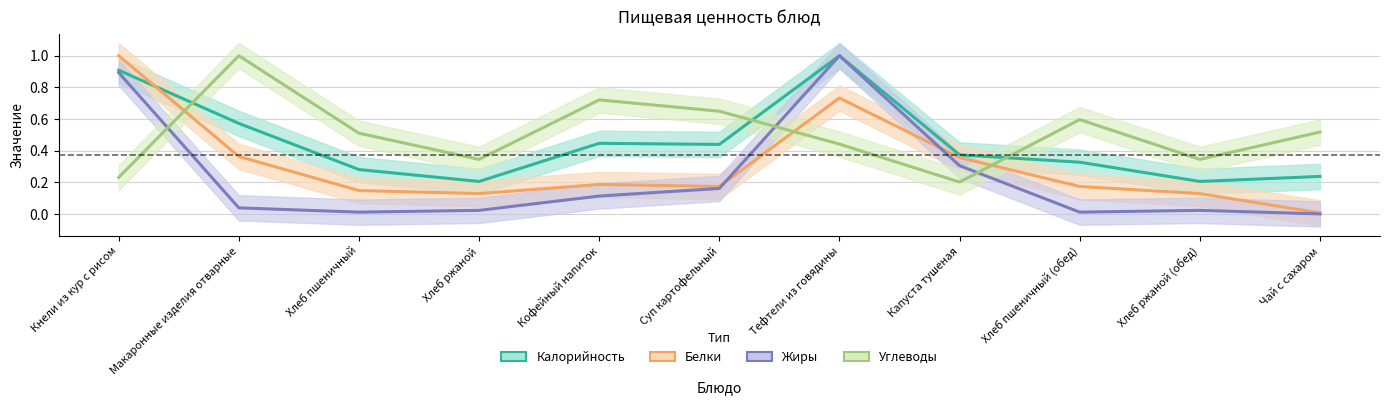

Which category has the lowest value across all series?

Чай с сахаром